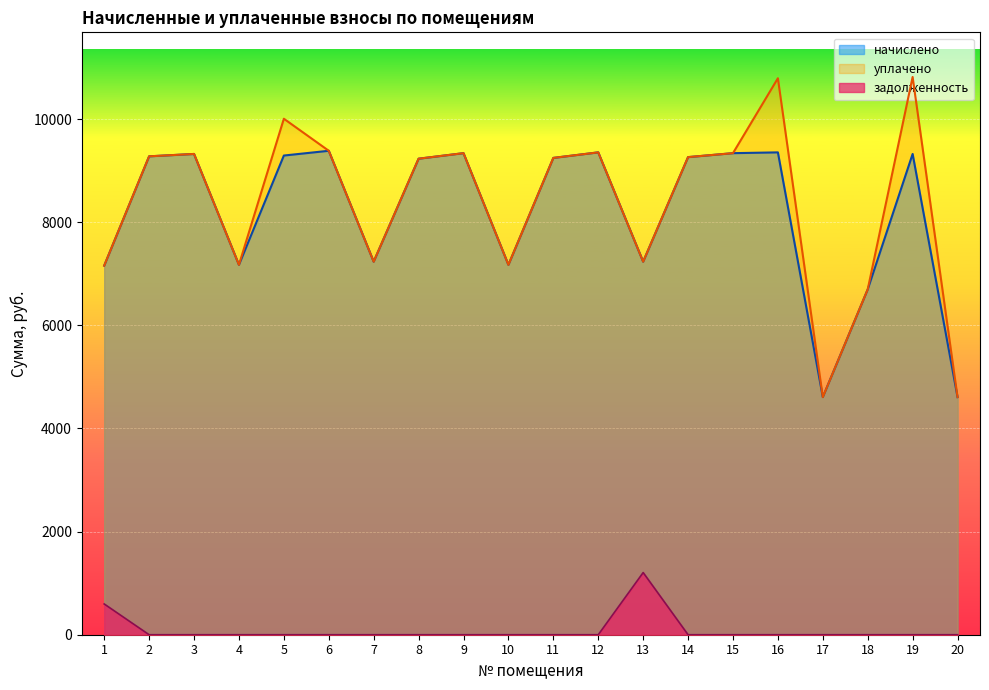

Which category has the lowest value in the уплачено series?

17